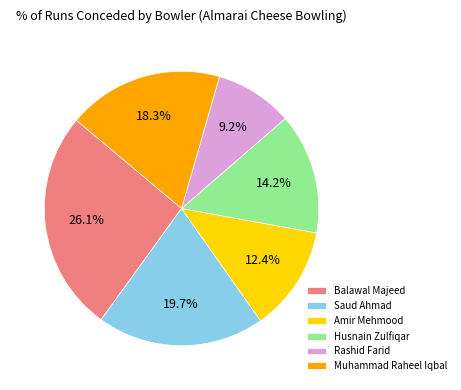

To the nearest percent, what is the difference between the Saud Ahmad and Muhammad Raheel Iqbal slice percentages?

1%